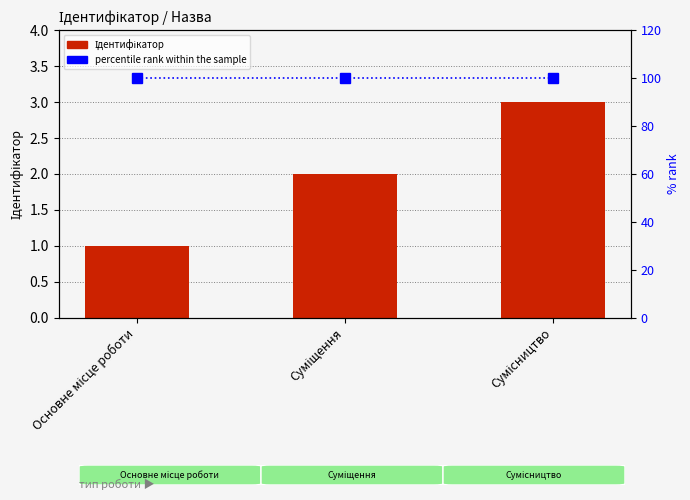

Reading left to right, extract all data points from this chart.

Ідентифікатор: Основне місце роботи=1	Суміщення=2	Сумісництво=3
percentile rank within the sample: Основне місце роботи=100	Суміщення=100	Сумісництво=100